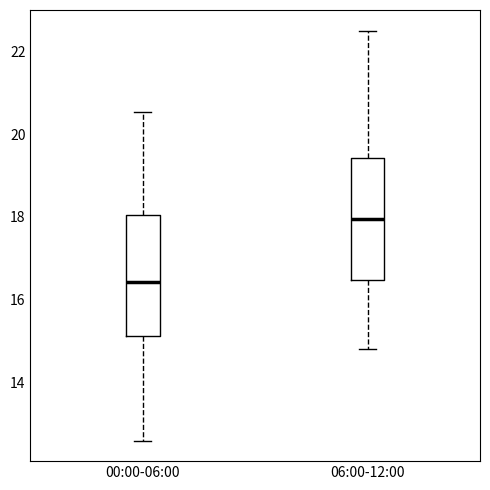

Reading left to right, transcribe this box plot: for each box, give where its median line is, the range the box spans, and where its two whiskers end, as read against the y-axis. The values are not printed on the chart, so give them approximately, as read against the axis.

00:00-06:00: median 16.4, box 15.2 to 18.0, whiskers 12.6 to 20.6
06:00-12:00: median 18.0, box 16.4 to 19.4, whiskers 14.8 to 22.6